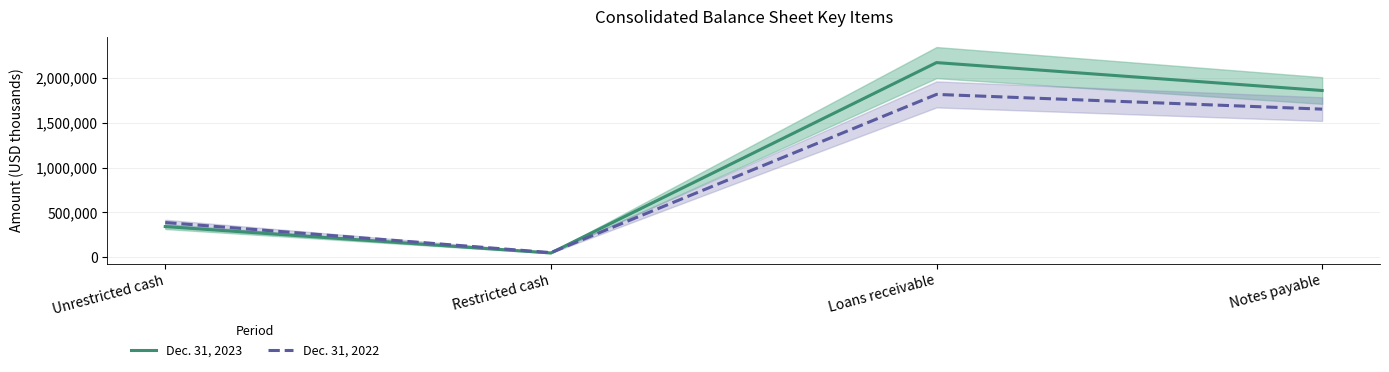

How many interior local valleys does the Dec. 31, 2023 series have?

1